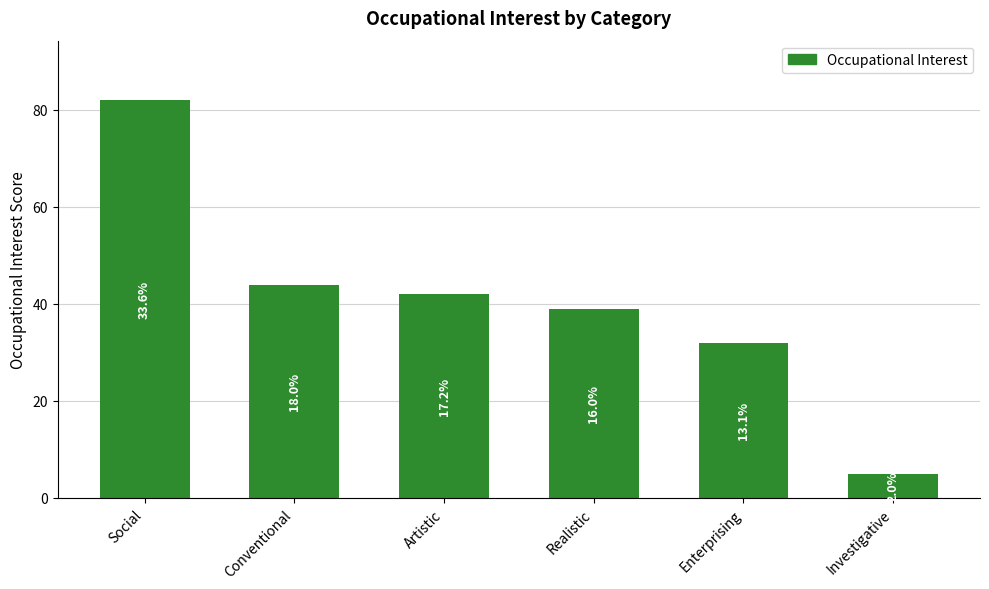

What is the difference between the second highest and minimum values?

39